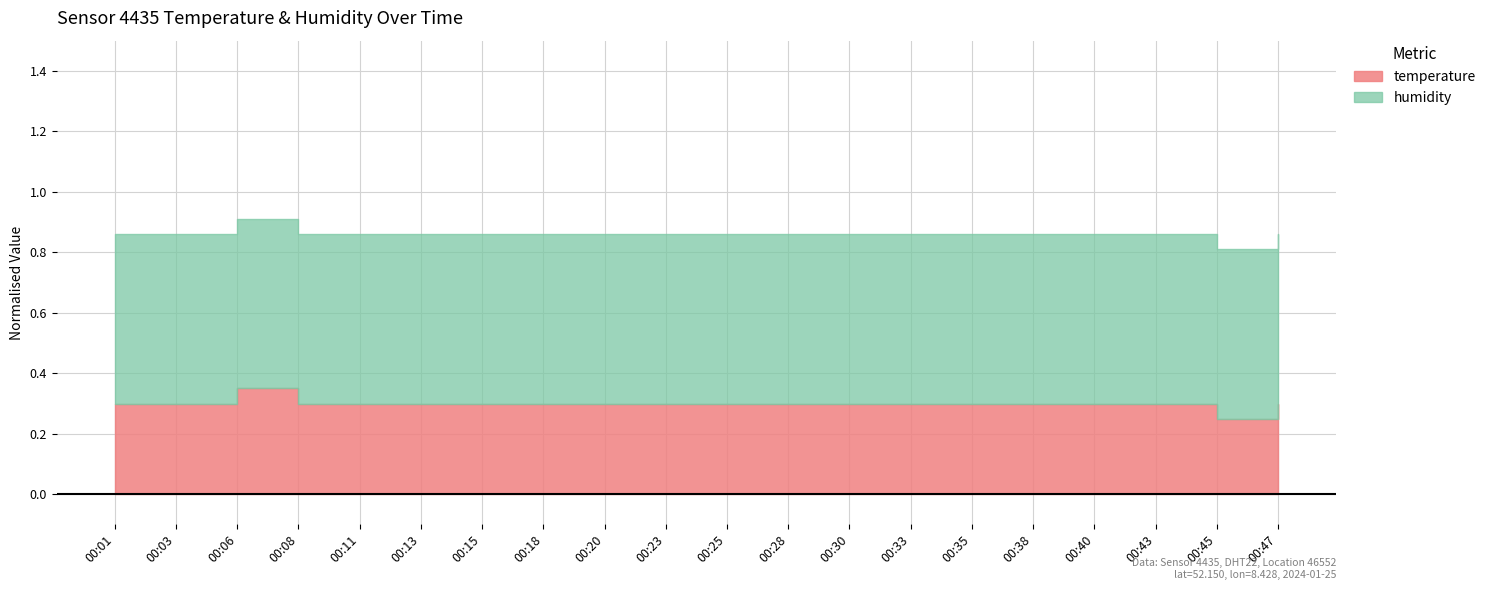

Where is humidity nearest to the value 99?

00:01